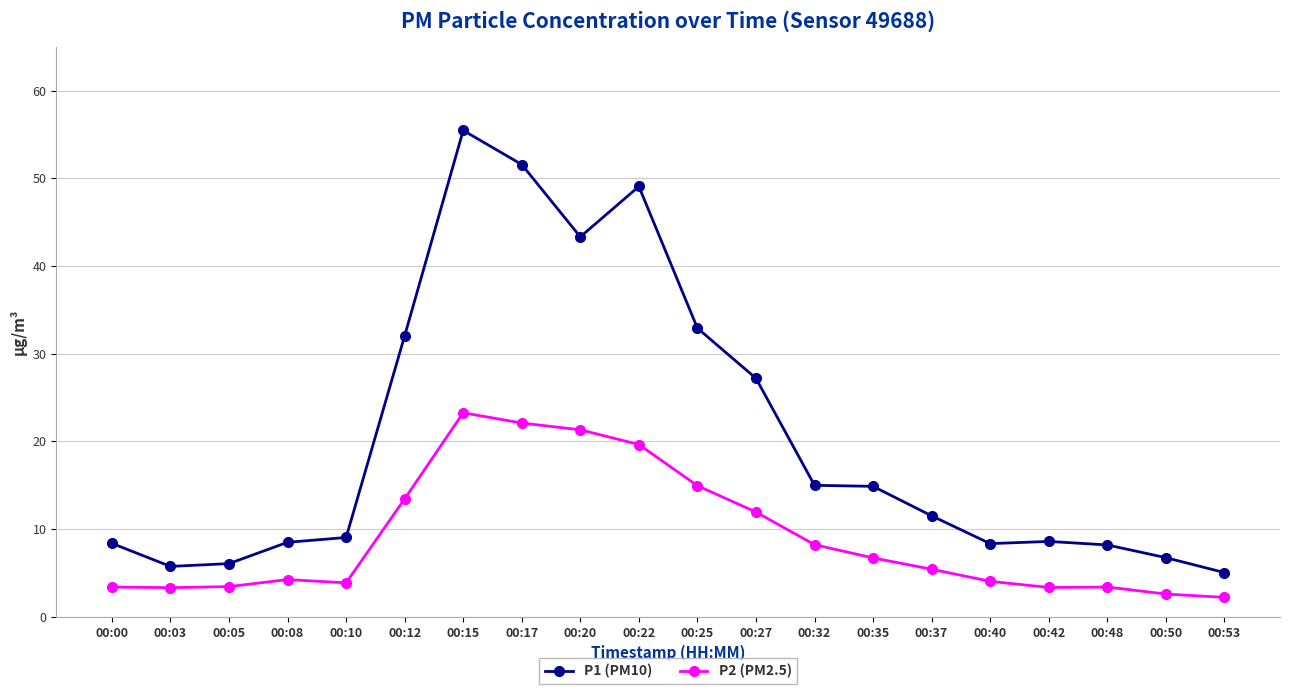

What is the approximate value of P1 (PM10) at 00:17?

51.6